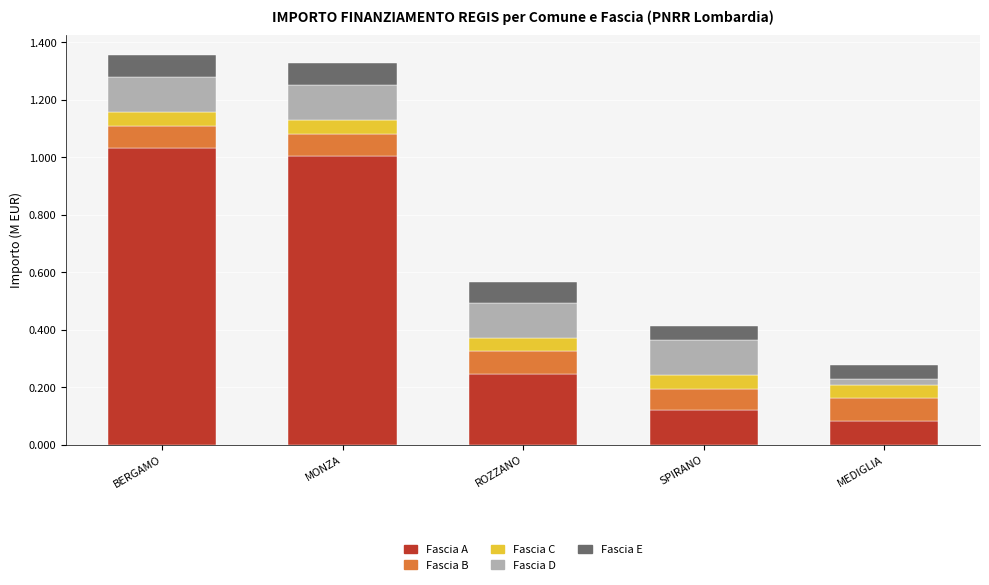

List the series in order of their peak value, lowest first.

Fascia C, Fascia B, Fascia E, Fascia D, Fascia A